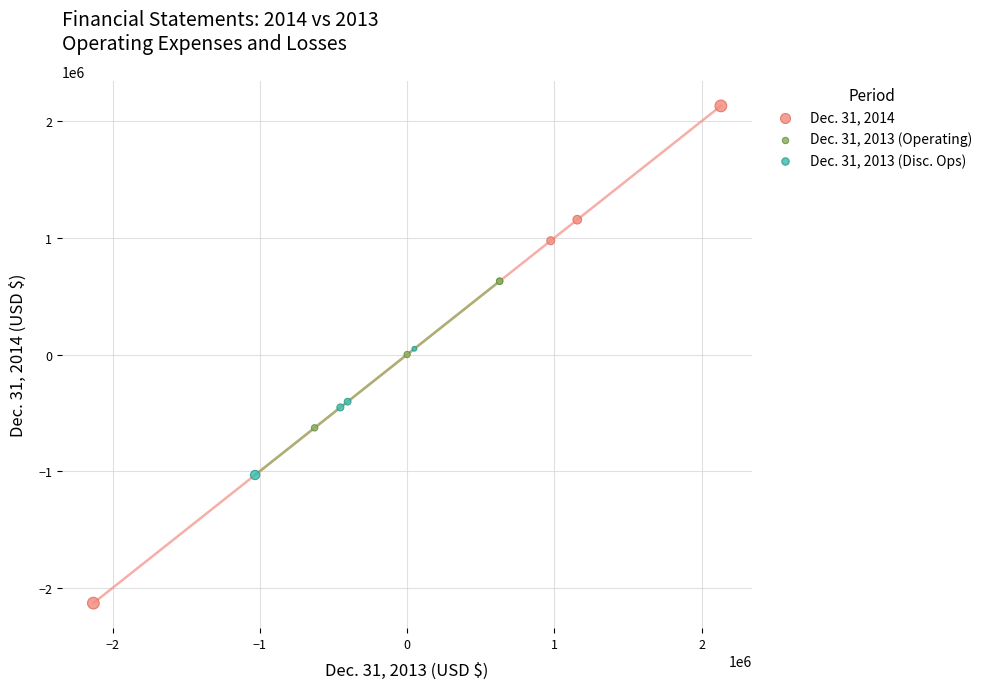

Which series has the largest Y range (max minus min)?

Dec. 31, 2014